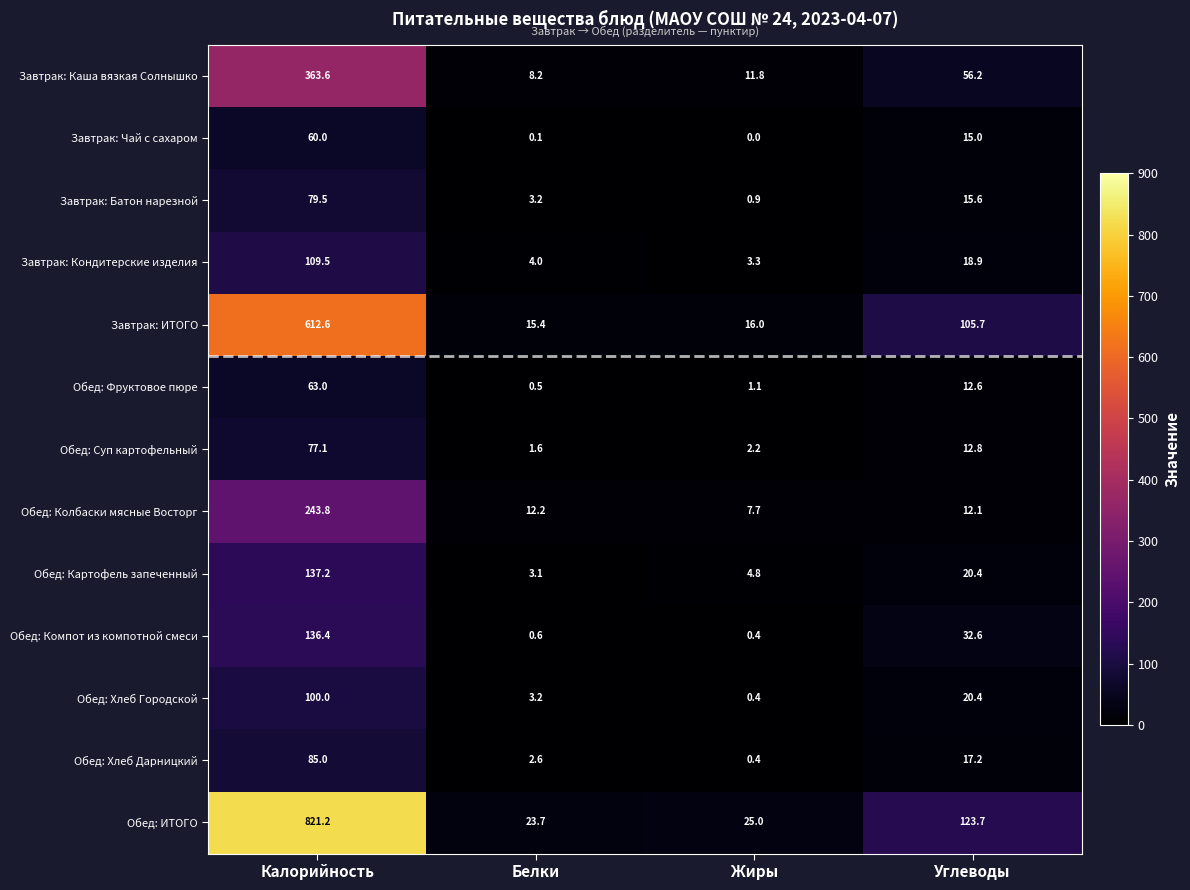

Rank the series by their maximum value, from highest to lowest.

Обед: ИТОГО, Завтрак: ИТОГО, Завтрак: Каша вязкая Солнышко, Обед: Колбаски мясные Восторг, Обед: Картофель запеченный, Обед: Компот из компотной смеси, Завтрак: Кондитерские изделия, Обед: Хлеб Городской, Обед: Хлеб Дарницкий, Завтрак: Батон нарезной, Обед: Суп картофельный, Обед: Фруктовое пюре, Завтрак: Чай с сахаром